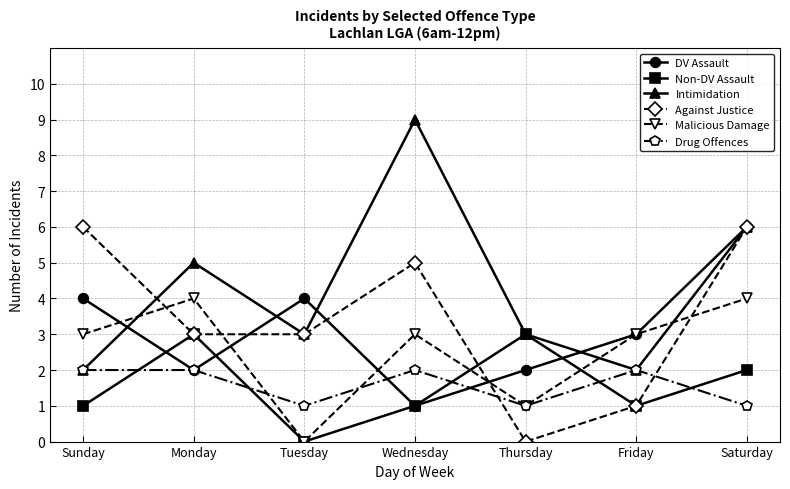

Does the chart display data point markers on the line(s)?

Yes